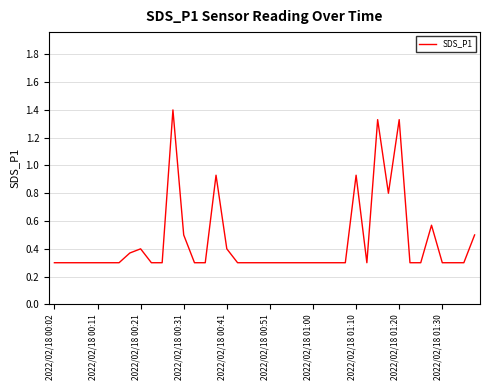

What is the difference between the maximum and minimum values?

1.1